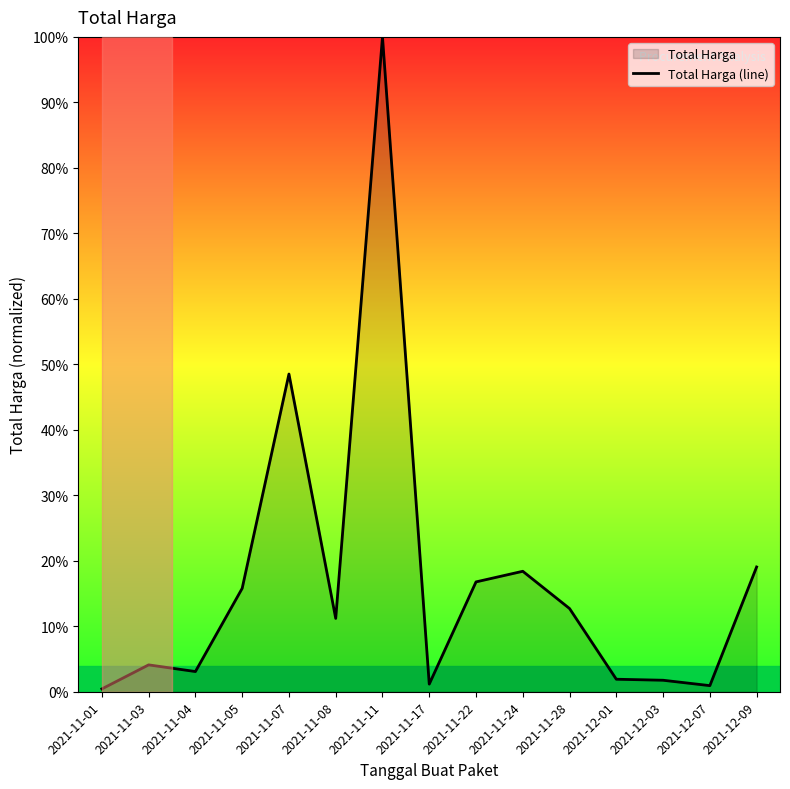

What is the difference between the second highest and second lowest values?

47.6